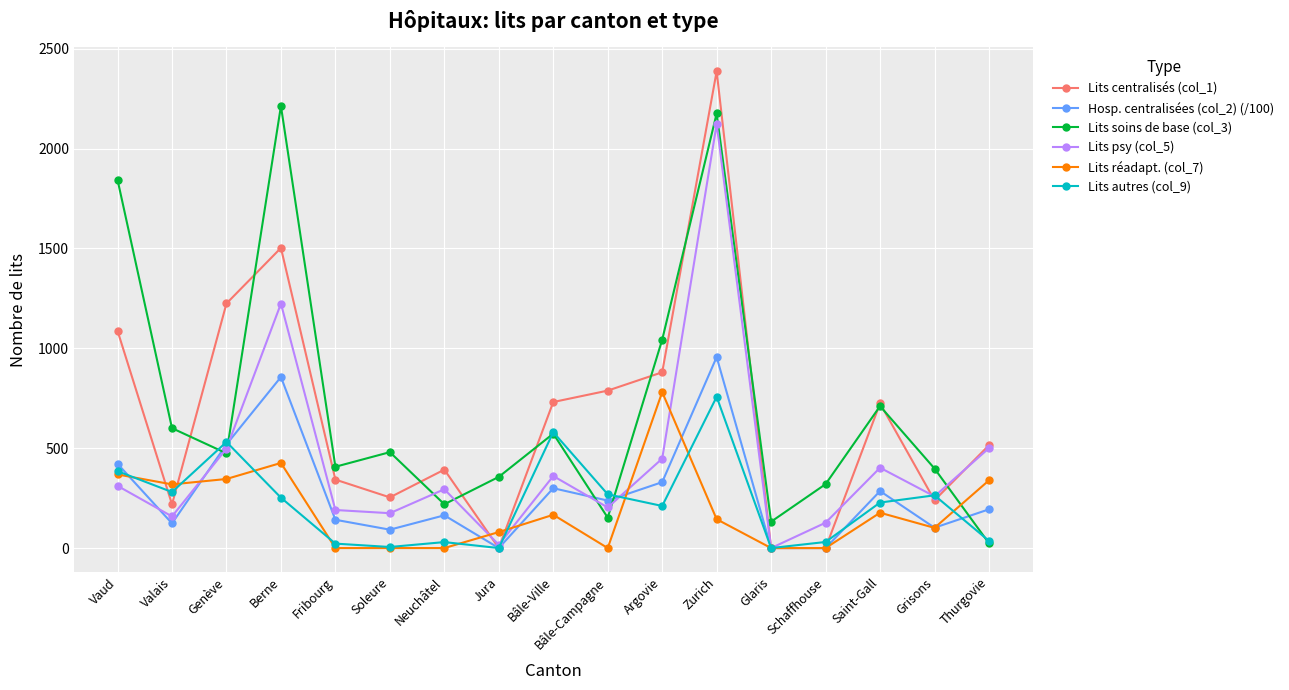

True or false: Hosp. centralisées (col_2) (/100) has a value of 1405.9 at Berne.

False